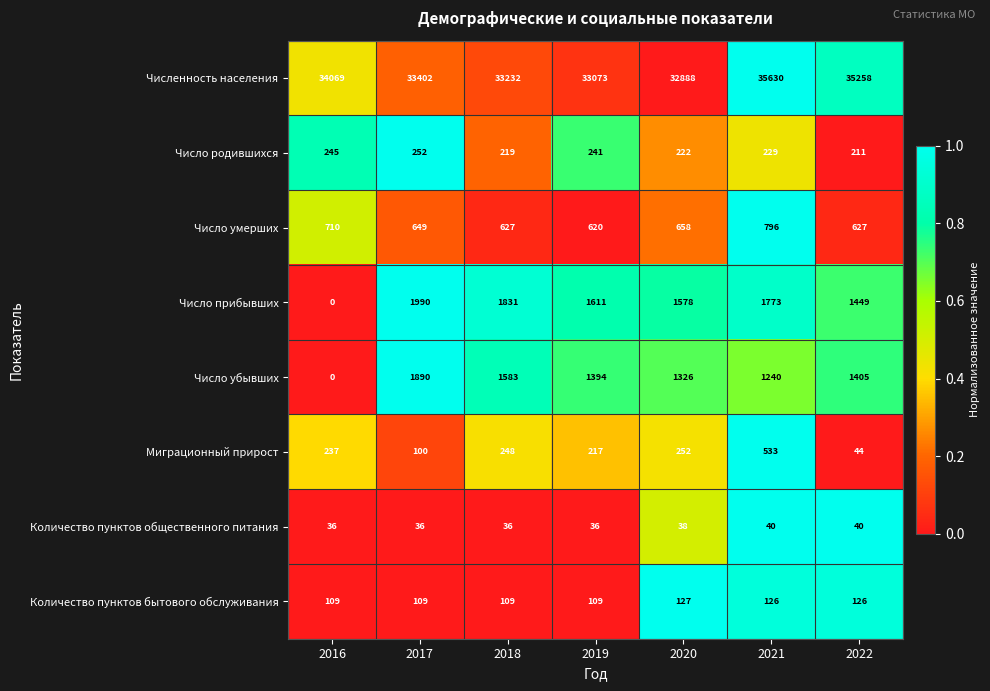

At 2017, list the series in order from smallest to largest.

Количество пунктов общественного питания, Миграционный прирост, Количество пунктов бытового обслуживания, Число родившихся, Число умерших, Число убывших, Число прибывших, Численность населения